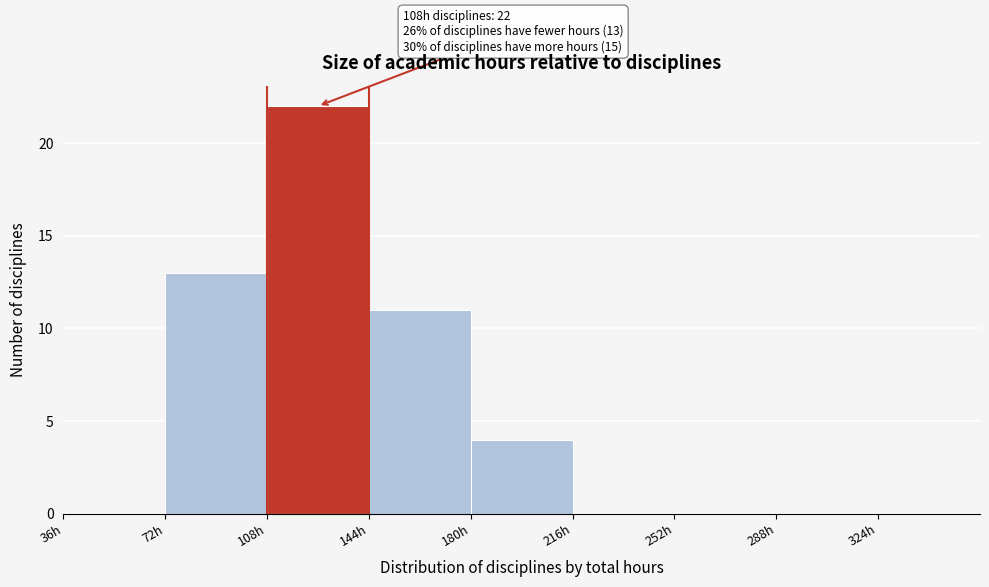

Which range on the x-axis has the tallest bar?

108 to 144